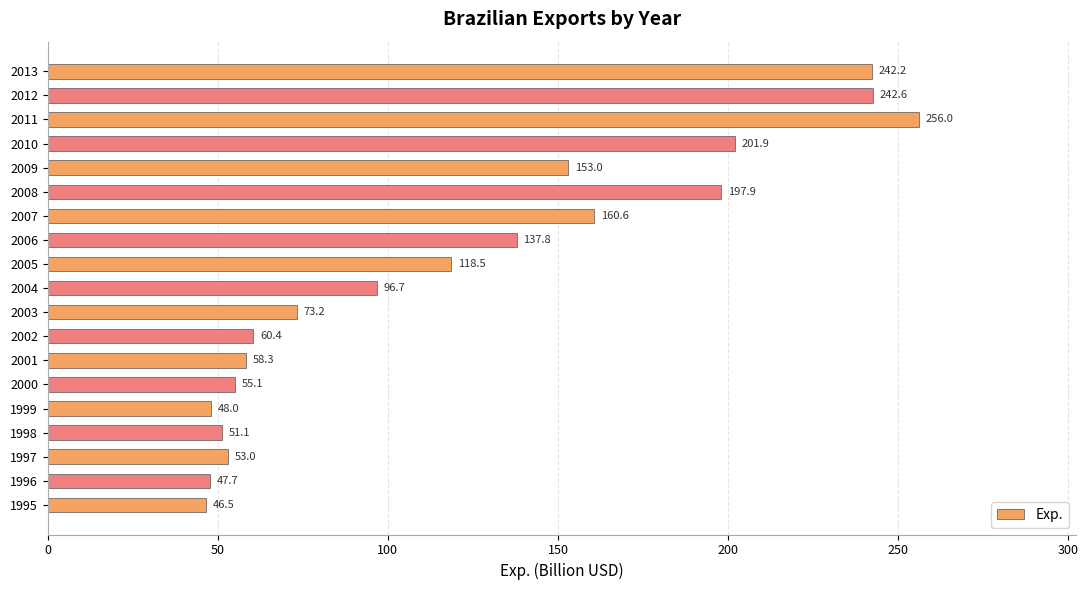

What is the greatest value displayed?

256.0